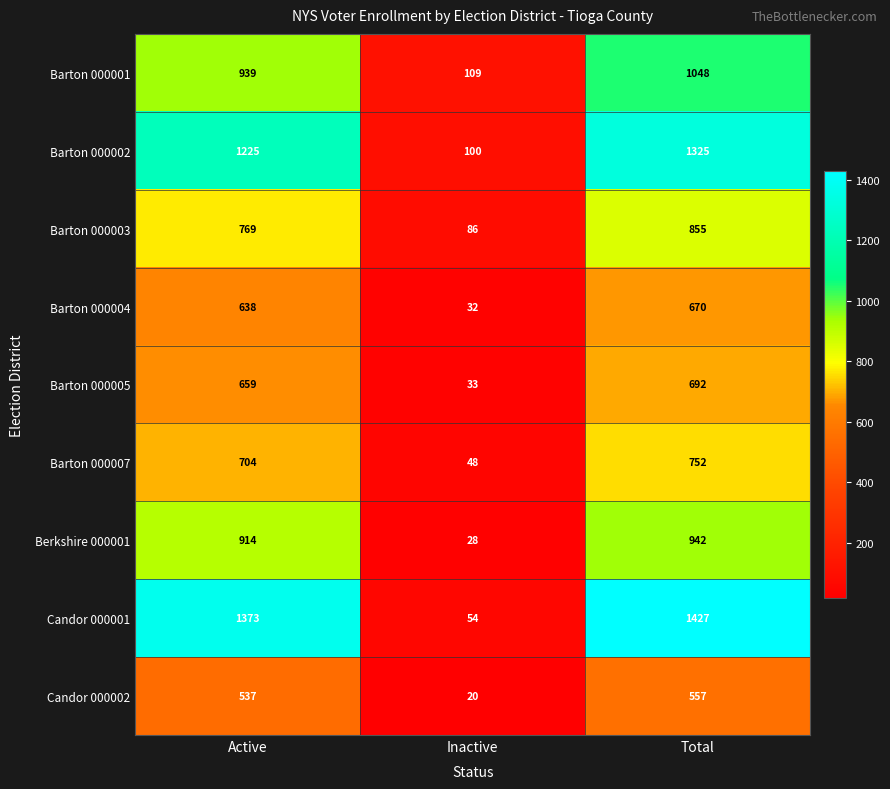

What is the total value across all series at Inactive?

510